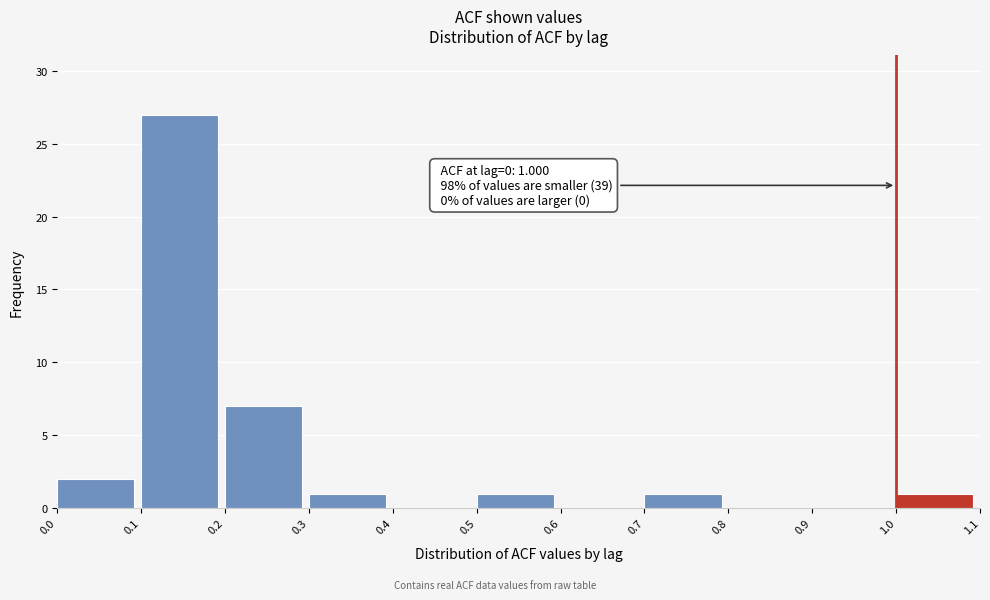

Over which range of the x-axis is the bar tallest?

0.1 to 0.2